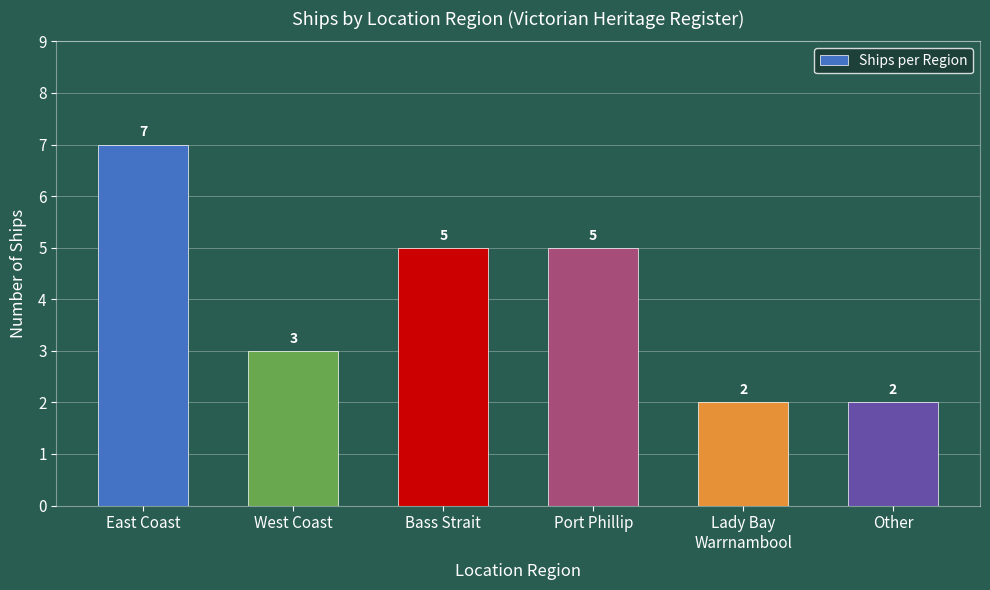

What is the sum of the values at West Coast and Other?

5